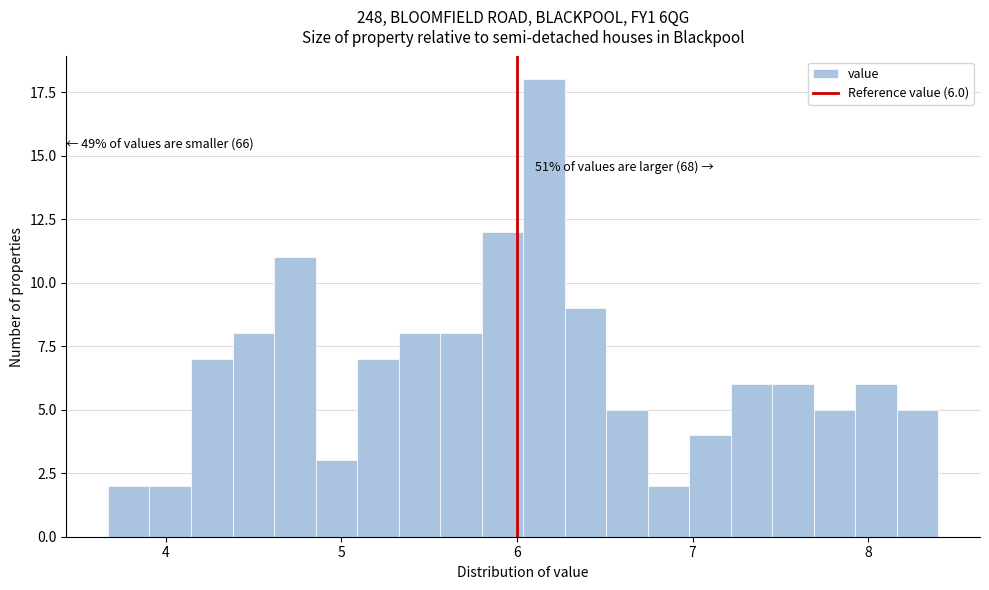

Around what value on the x-axis is the tallest bar? Give the approximate position of its centre, as read against the axis.

6.2